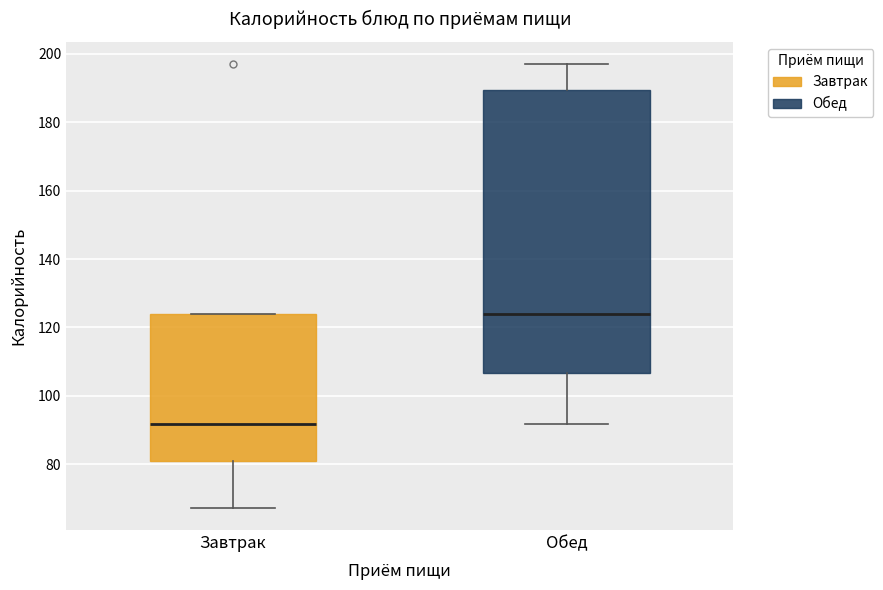

Reading left to right, read every box against the y-axis: the position of its median line, the range the box covers, and the ends of its whiskers. The values are not printed on the chart, so give them approximately, as read against the axis.

Завтрак: median 92, box 82 to 124, whiskers 68 to 124
Обед: median 124, box 106 to 190, whiskers 92 to 198